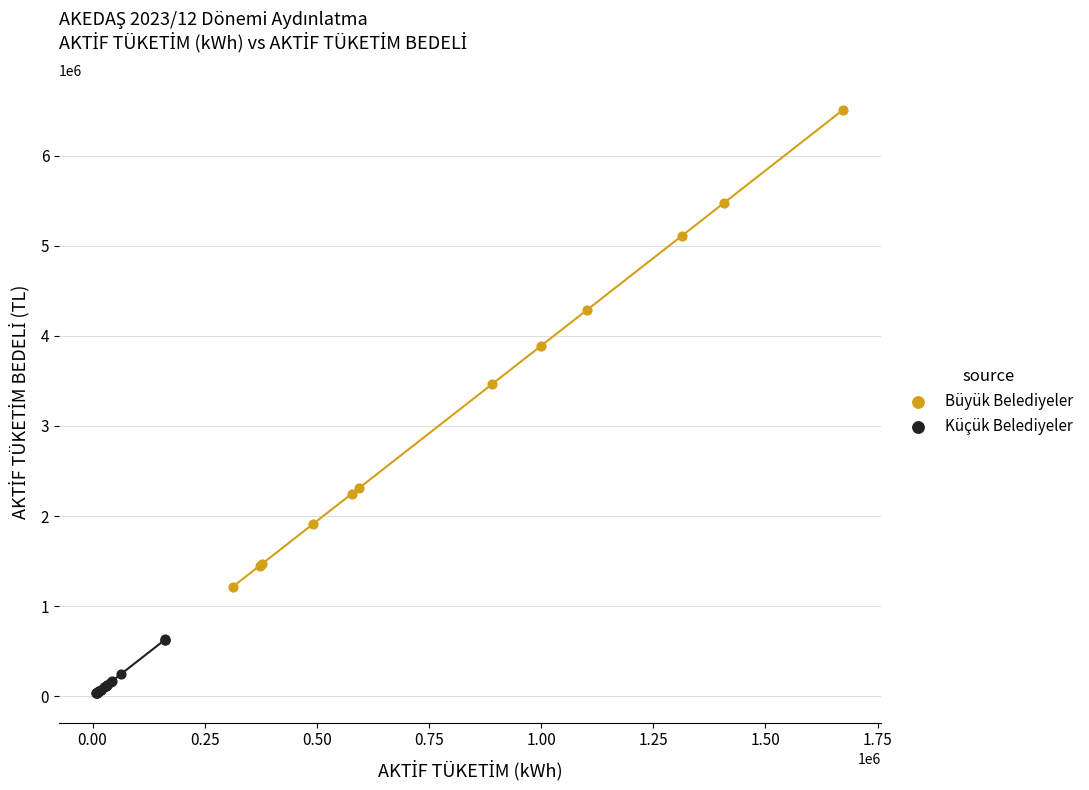

Which series has the widest spread of Y values?

Büyük Belediyeler